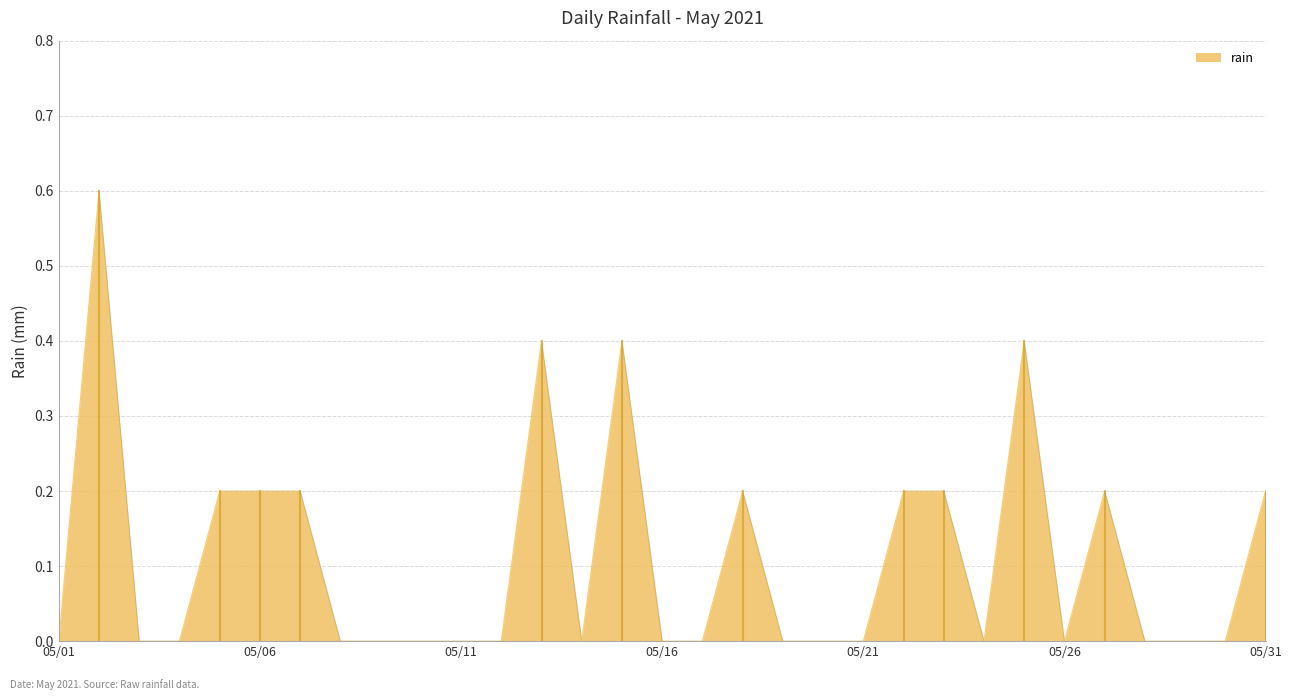

What is the maximum value shown in the chart?

0.6